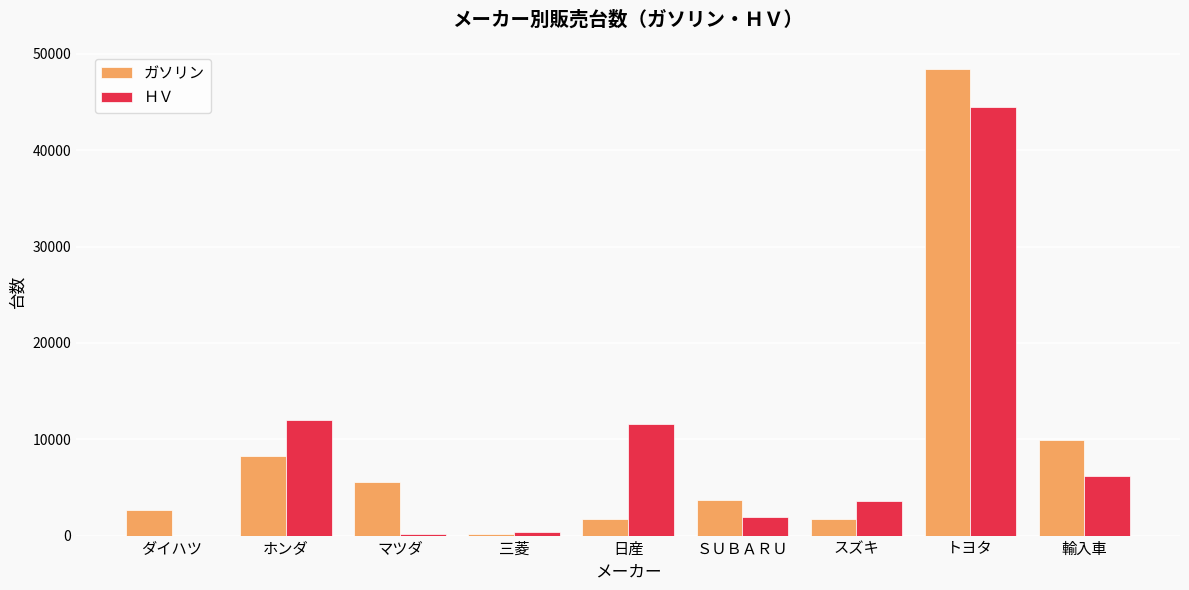

Where does the ＨＶ series first go above 3585?

ホンダ